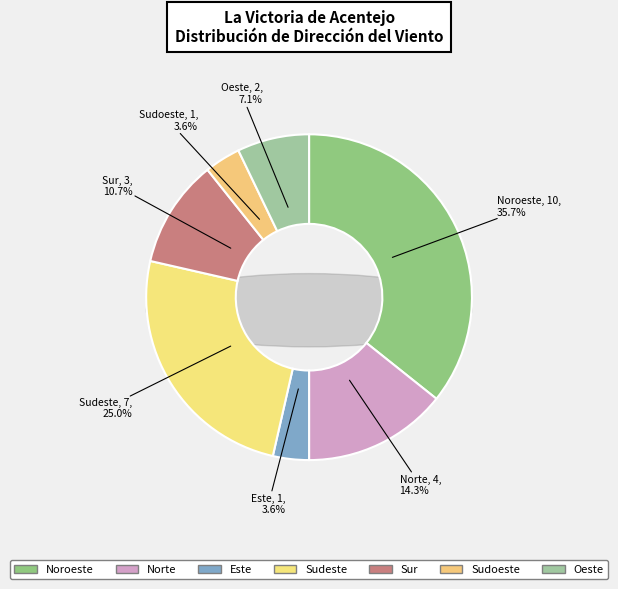

Rank the categories by value from lowest to highest.

Este, Sudoeste, Oeste, Sur, Norte, Sudeste, Noroeste